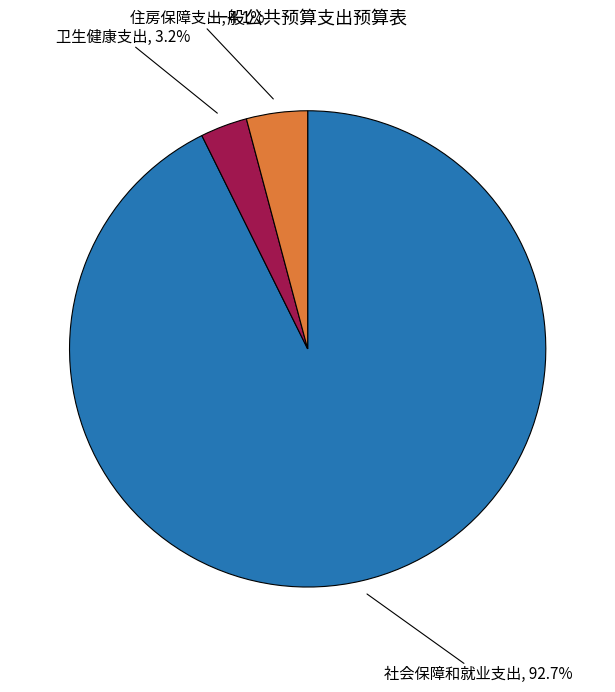

Rank the categories by value from lowest to highest.

卫生健康支出, 住房保障支出, 社会保障和就业支出